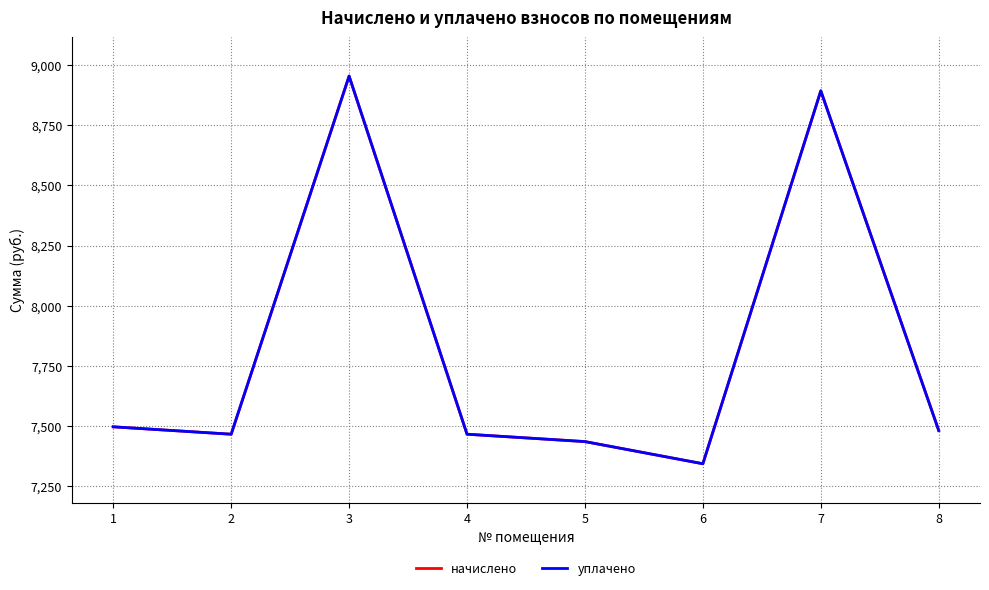

Does the chart have visible grid lines?

Yes